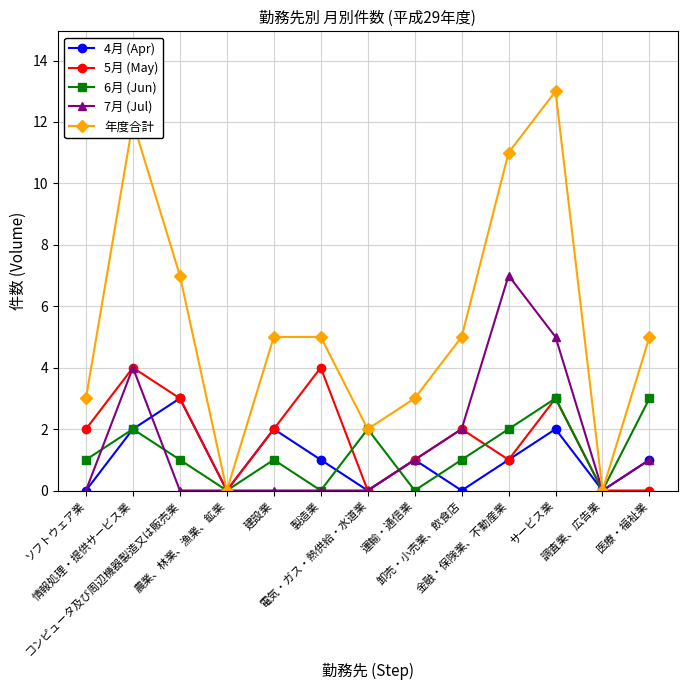

Which series has the widest spread of values?

年度合計